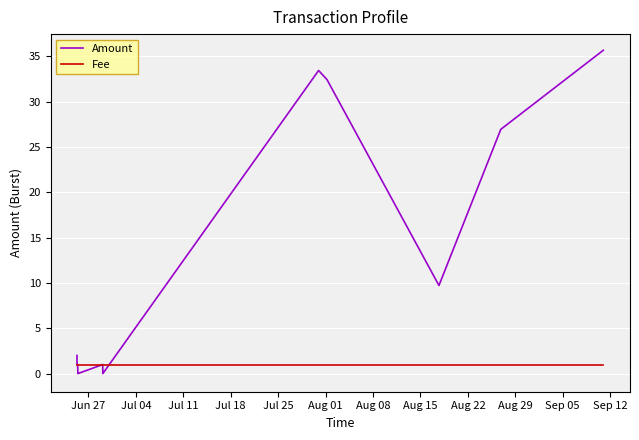

Rank the series by their maximum value, from highest to lowest.

Amount, Fee